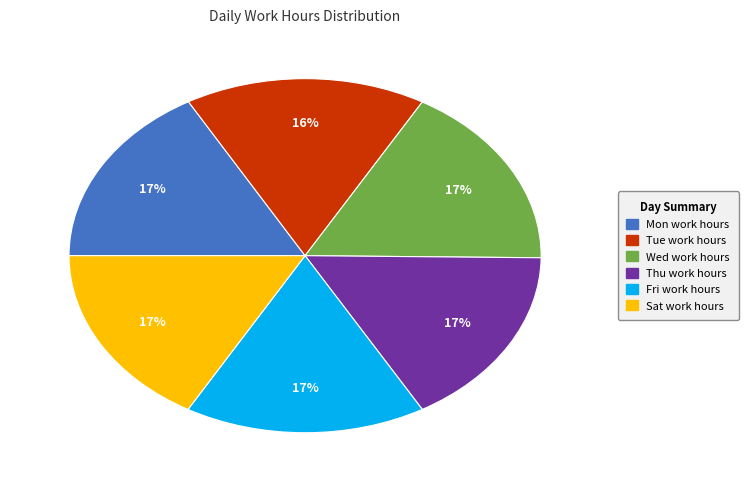

To the nearest percent, what is the average slice percentage?

17%